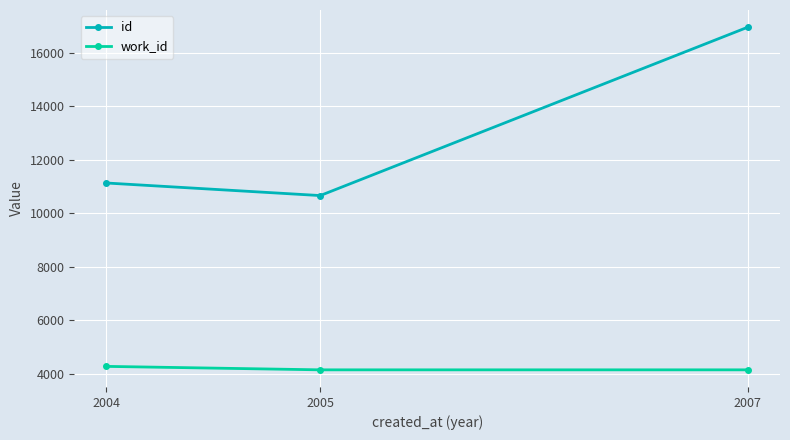

True or false: work_id has a value of 4140.0 at 2007.

True